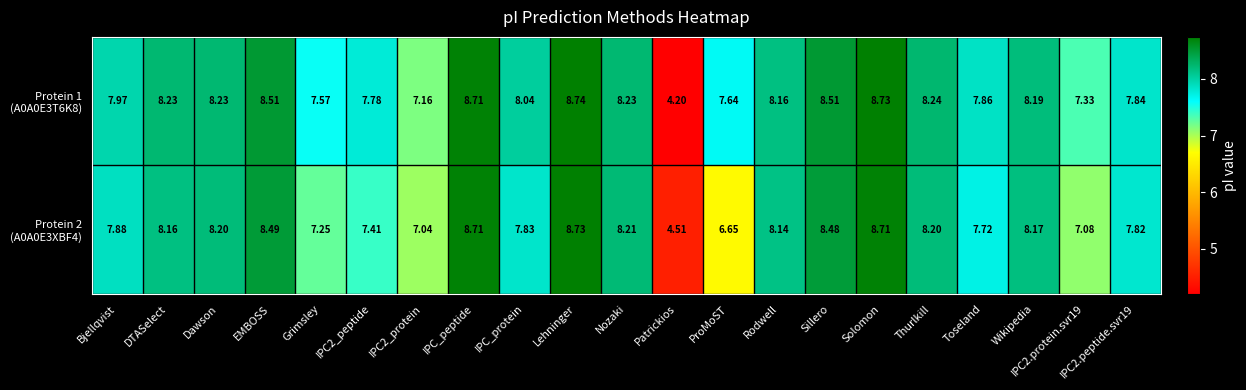

Which category has the lowest value across all series?

Patrickios